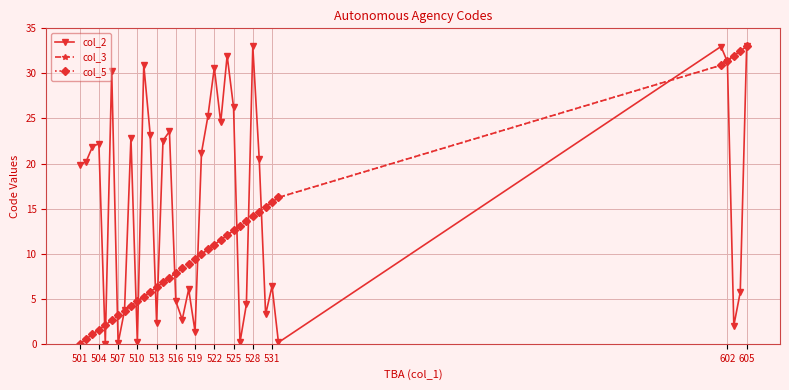

How many times do col_5 and col_2 cross each other?

15